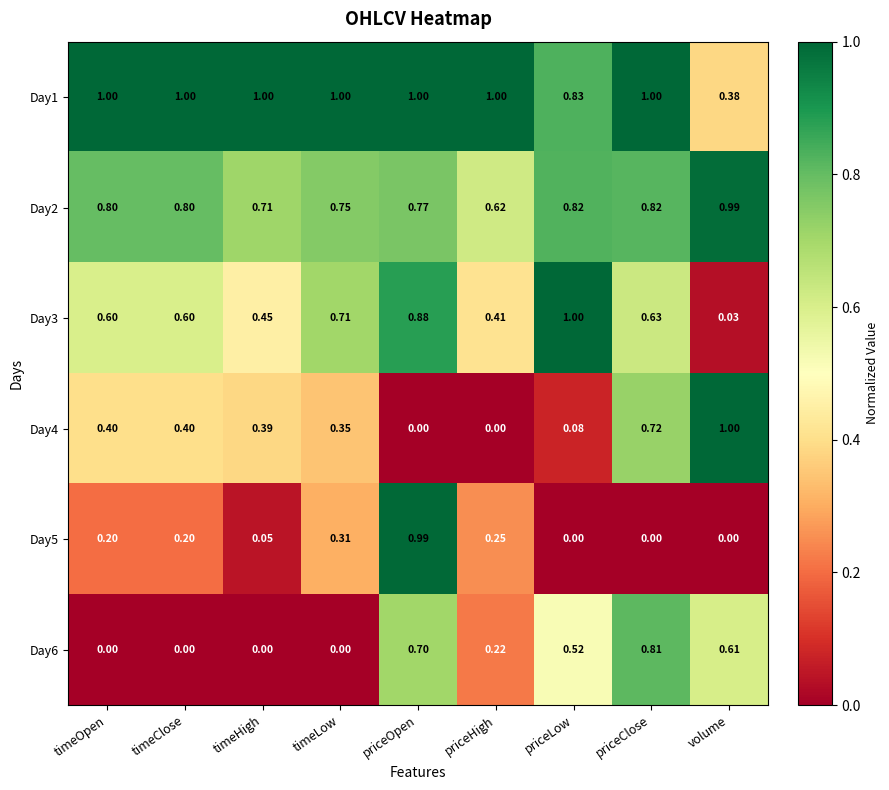

Where is Day3 nearest to the value 0?

volume